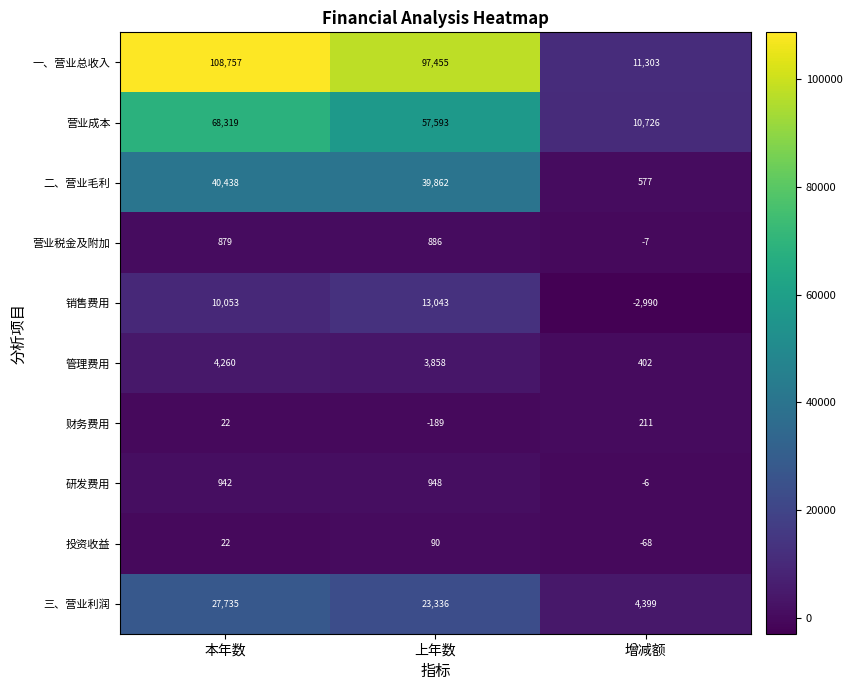

What is the sum of the 投资收益 values at 上年数 and 本年数?

112